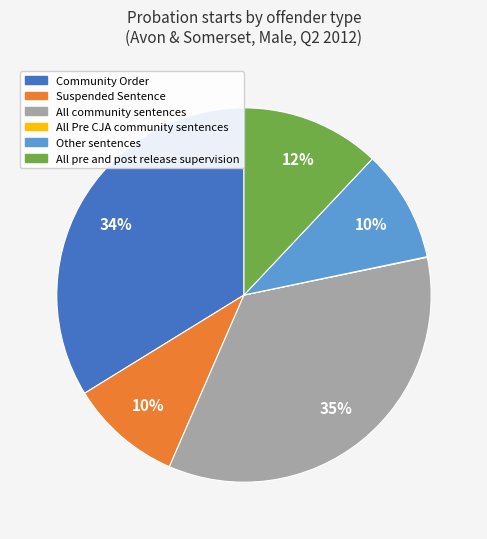

Is there a majority slice in this chart?

No